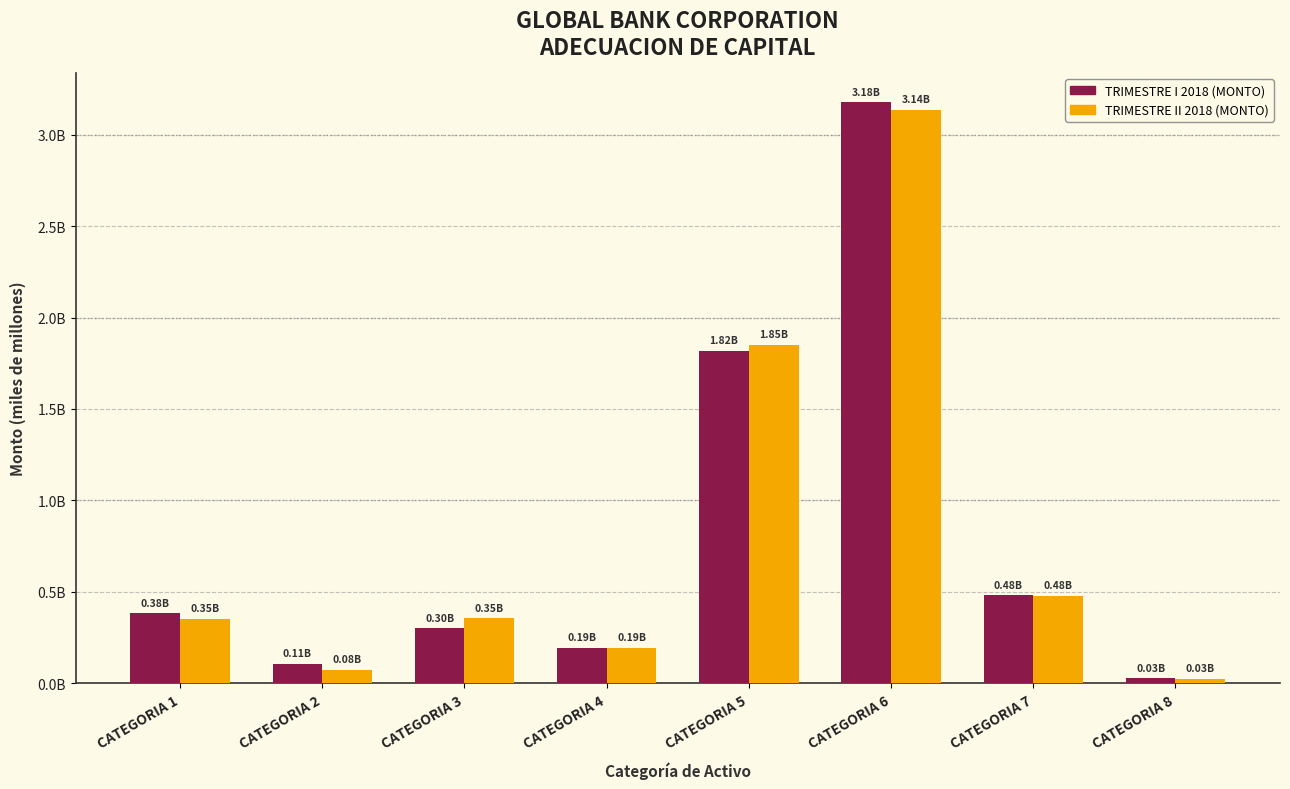

Rank the series by their average value, from highest to lowest.

TRIMESTRE I 2018 (MONTO), TRIMESTRE II 2018 (MONTO)